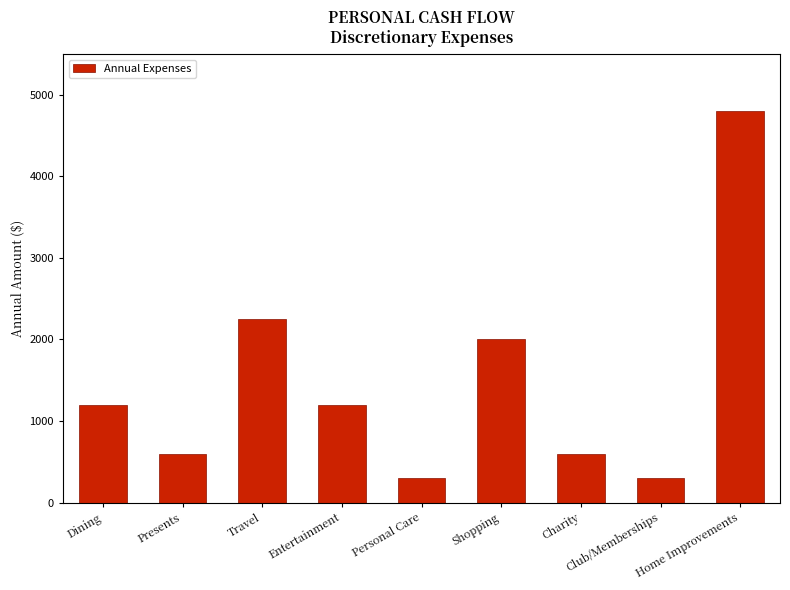

Is it true that the value at Travel is 2250?

True